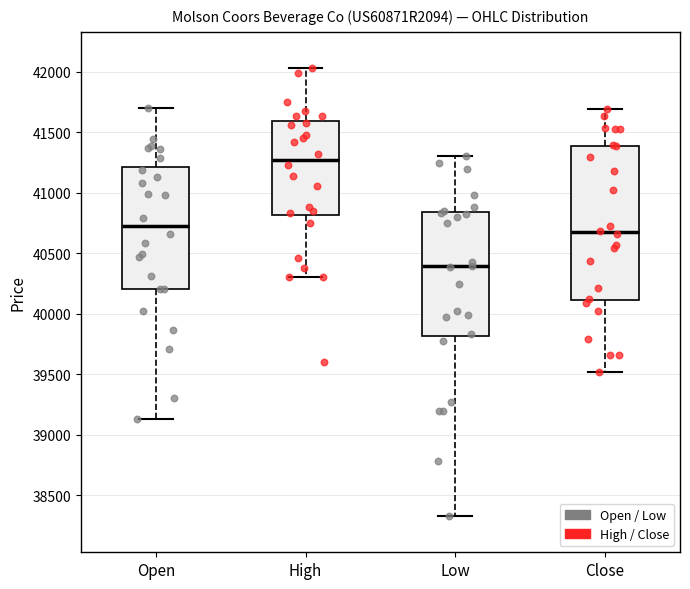

Which box's median line is the highest?

High